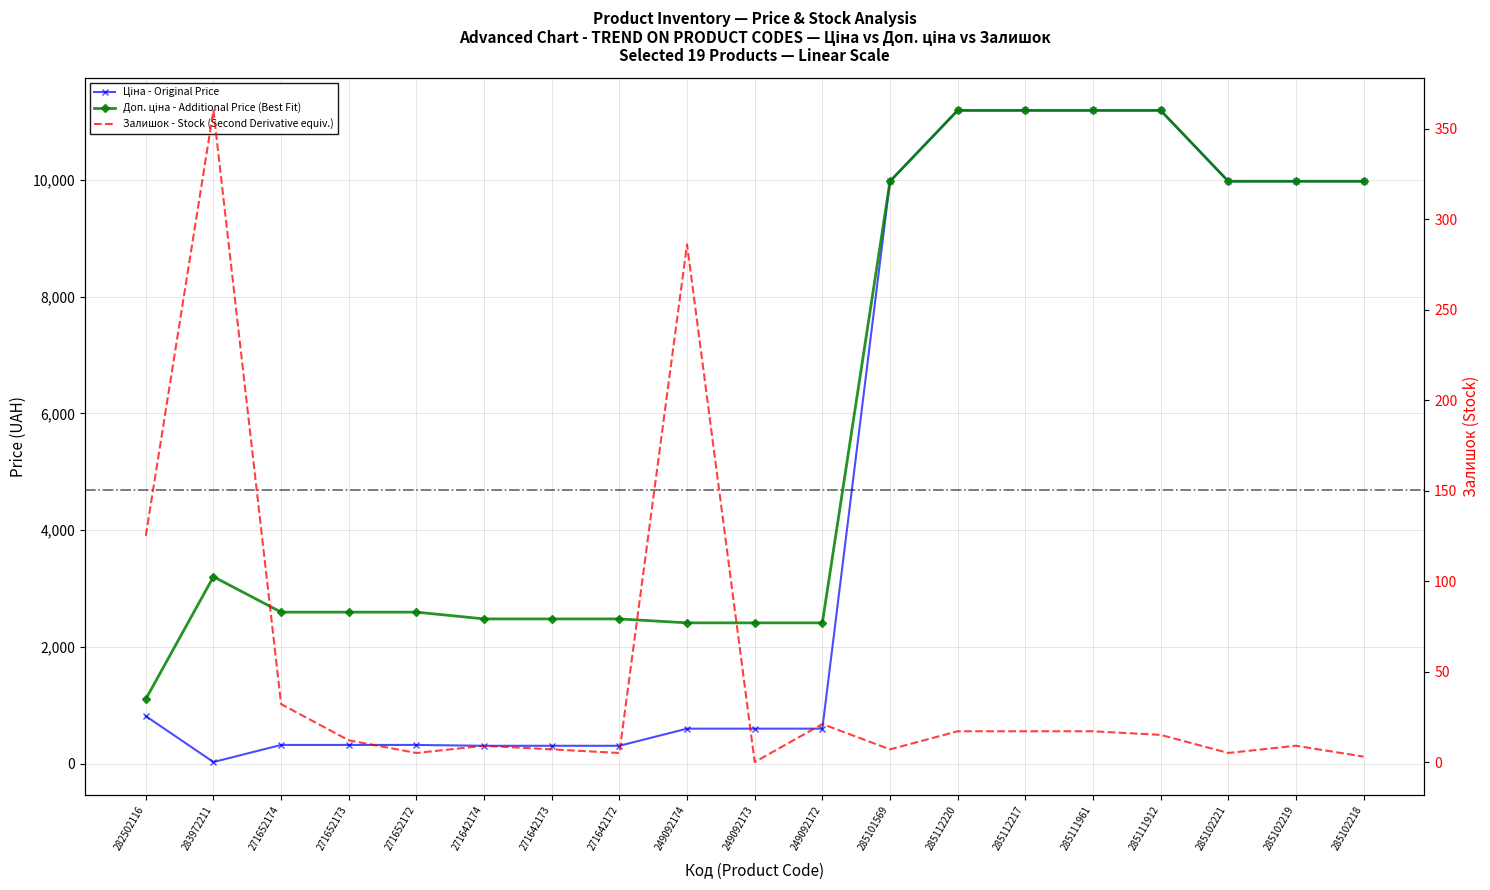

What are all the series names shown in the legend?

Ціна, Доп. ціна, Залишок